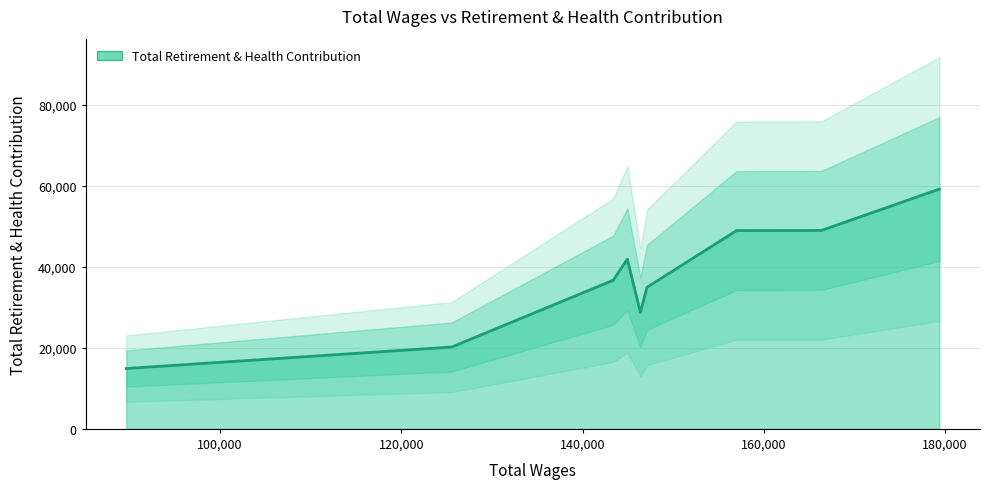

True or false: there are more than 2 points higher than both neighbors.

False